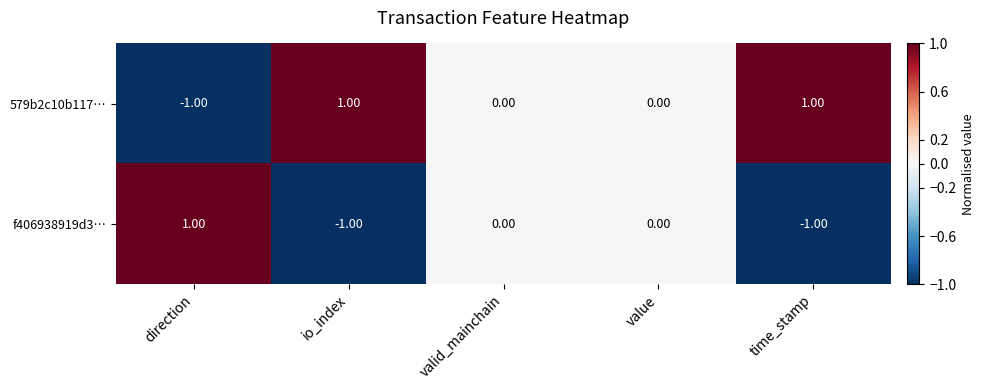

What is the maximum value shown in the chart?

1